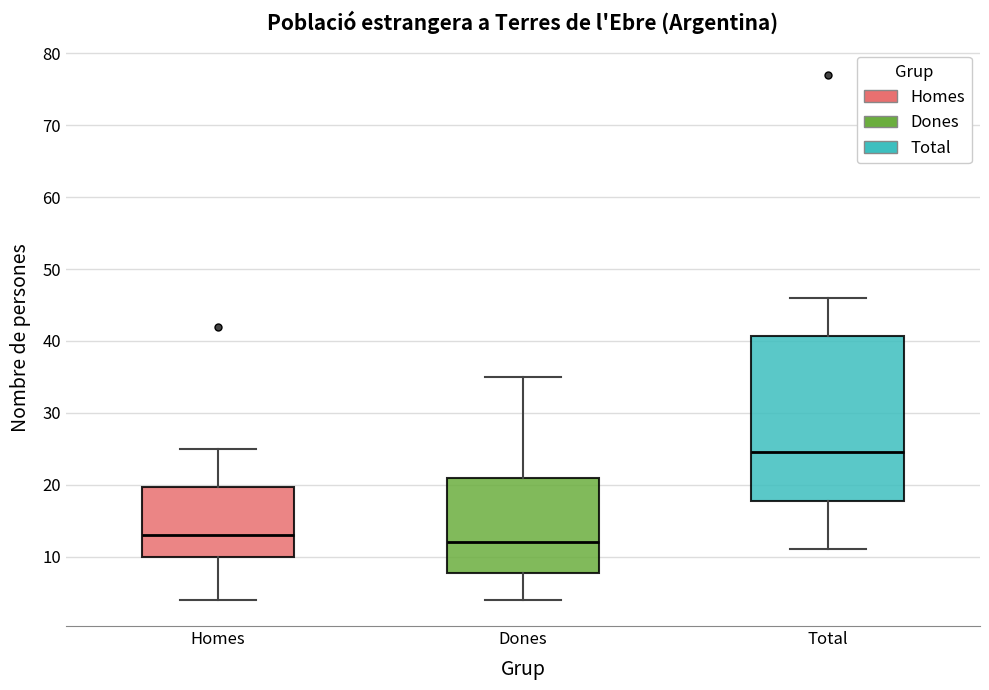

Comparing the boxes themselves (not the whiskers), which one is the tallest?

Total